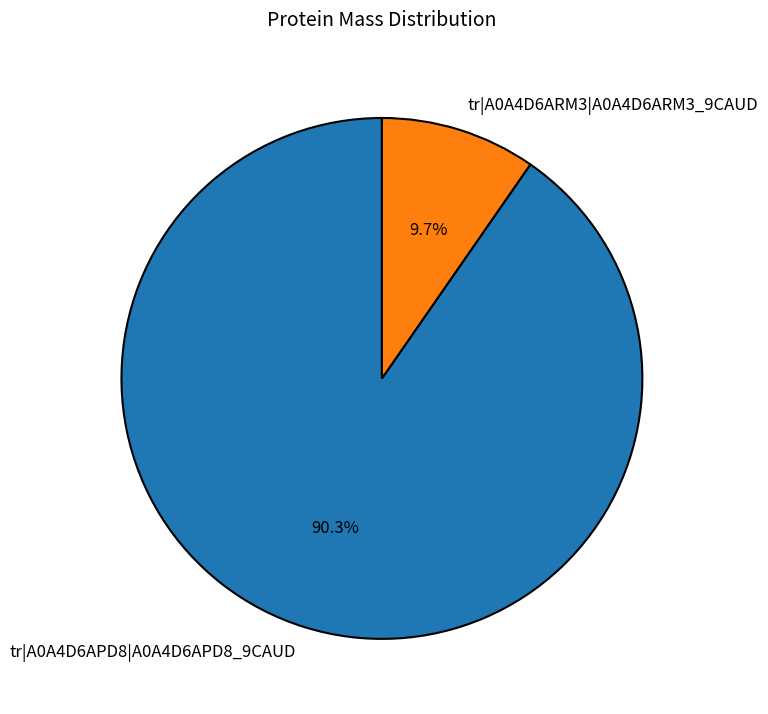

Which category accounts for the majority?

tr|A0A4D6APD8|A0A4D6APD8_9CAUD